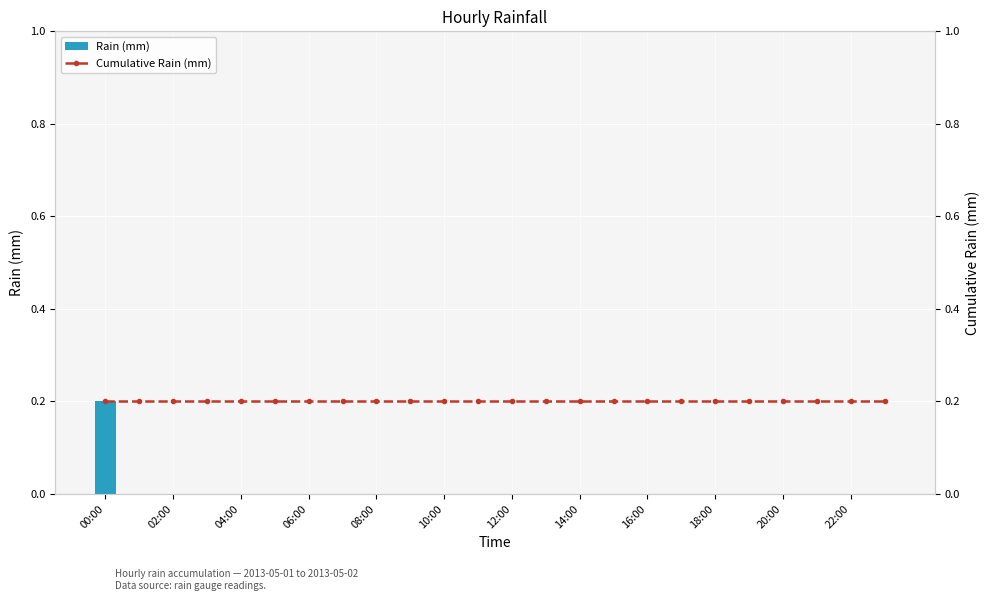

True or false: Rain (mm) has a value of 0.1 at 00:00.

False